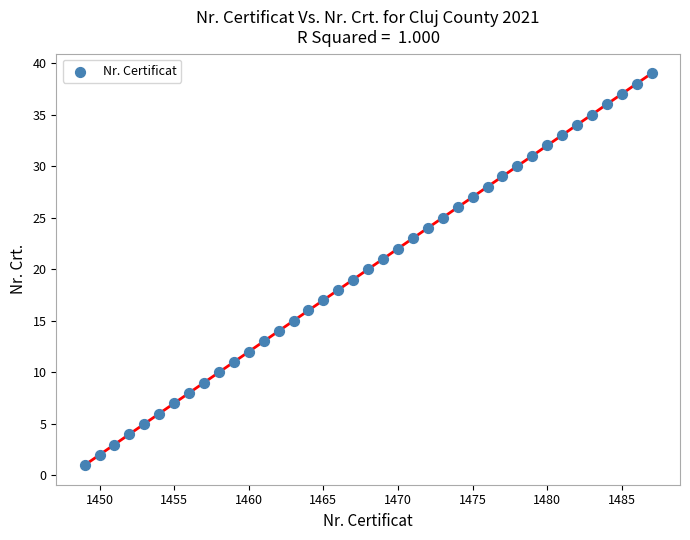

What is the range of X values (max minus min)?

38